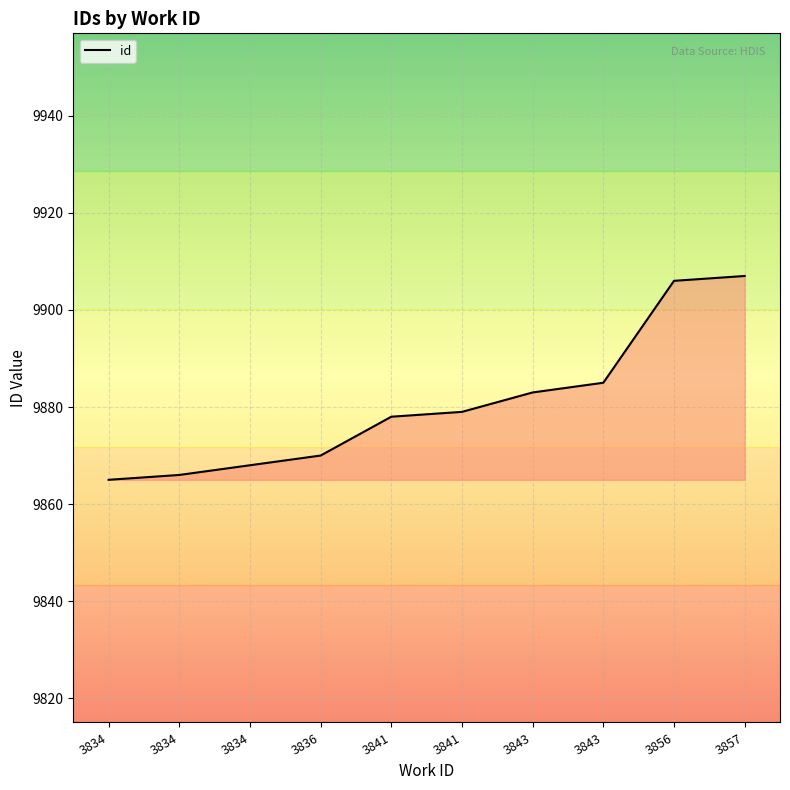

What is the ratio of the value at 3843 to the value at 3834?

1.0